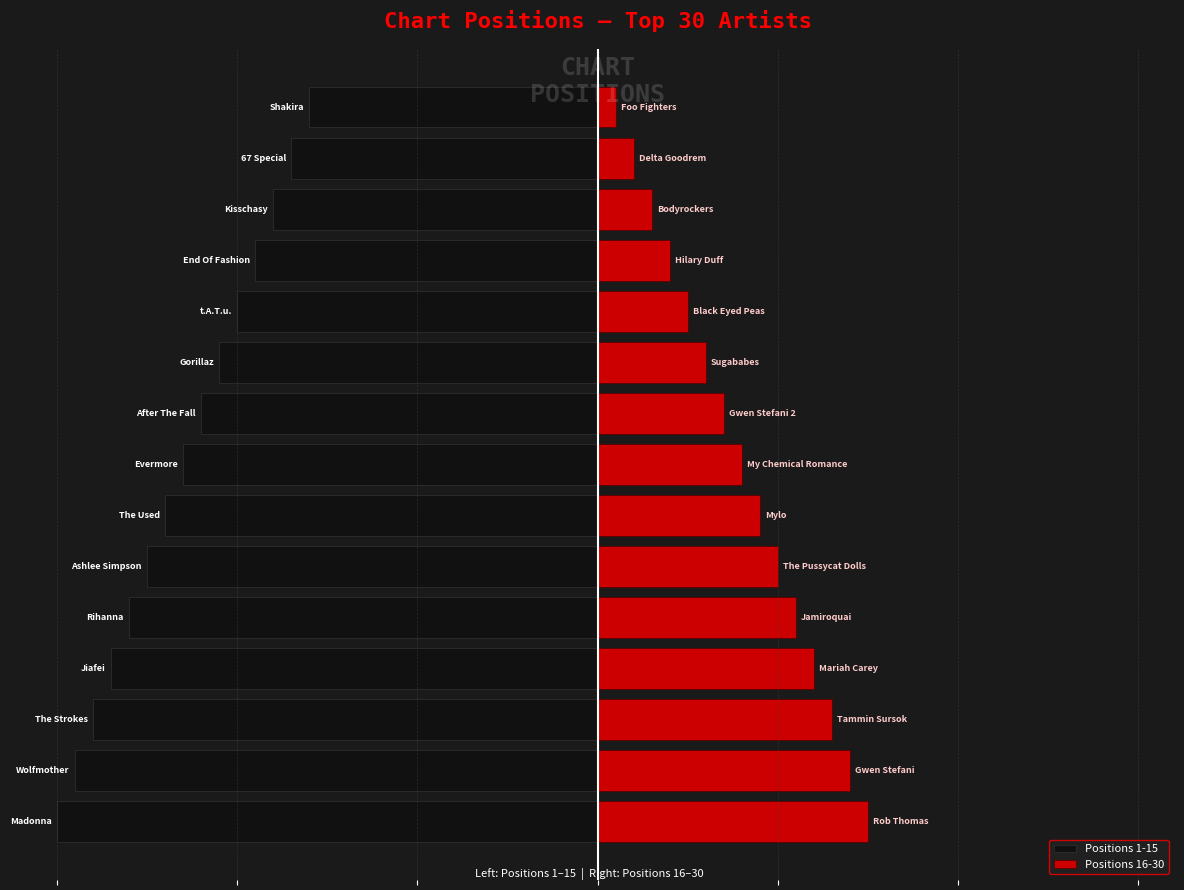

What are all the series names shown in the legend?

Positions 1-15, Positions 16-30